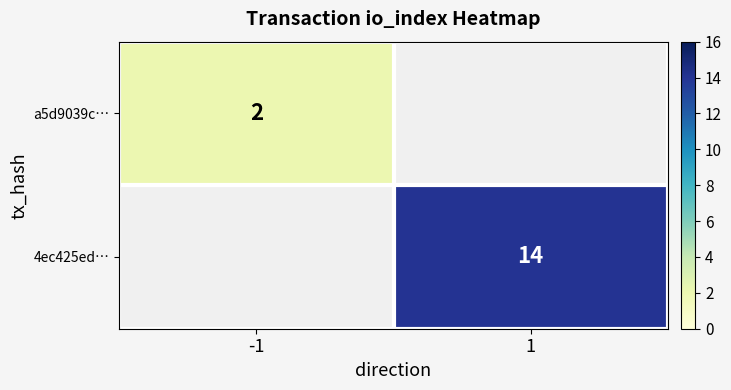

True or false: 4ec425ed… has a value of 14 at 1.

True